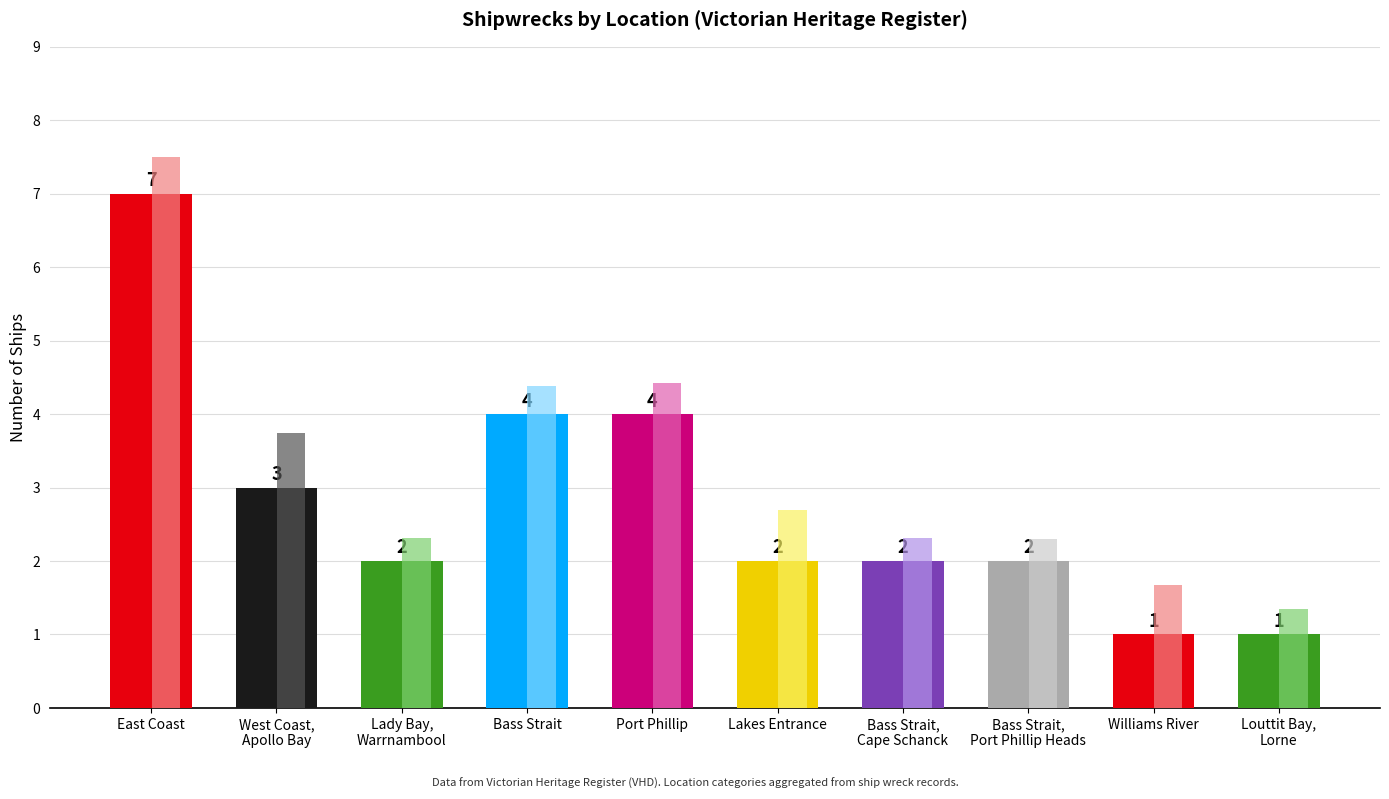

True or false: the data shows 1 at Louttit Bay,
Lorne.

True